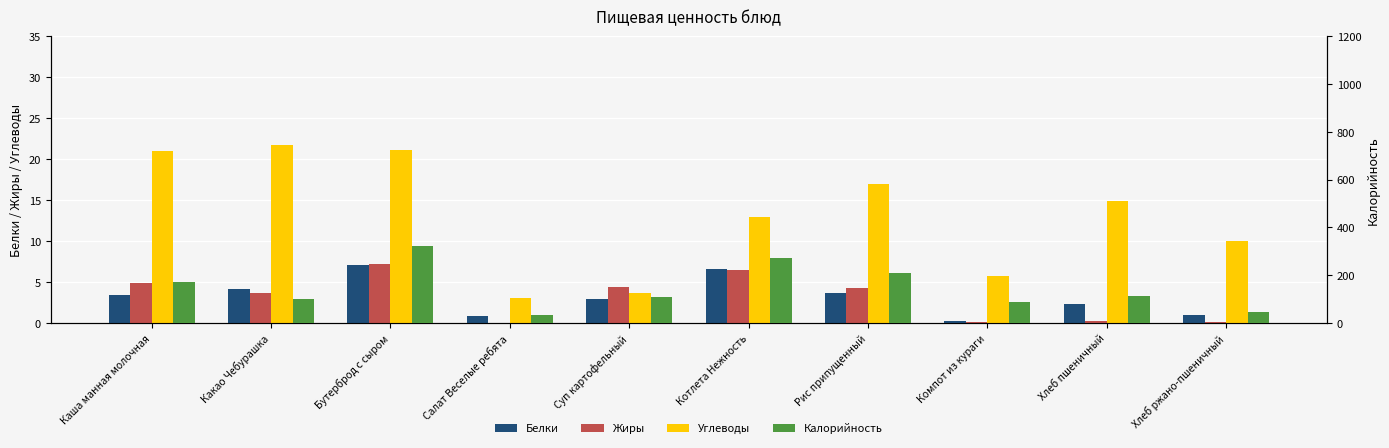

What is the greatest value displayed?

320.6